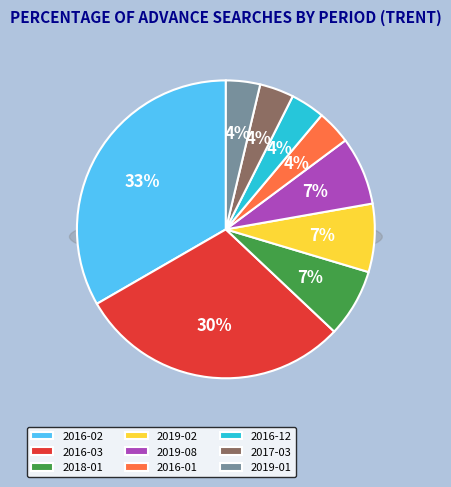

What is the largest slice in the pie chart?

2016-02